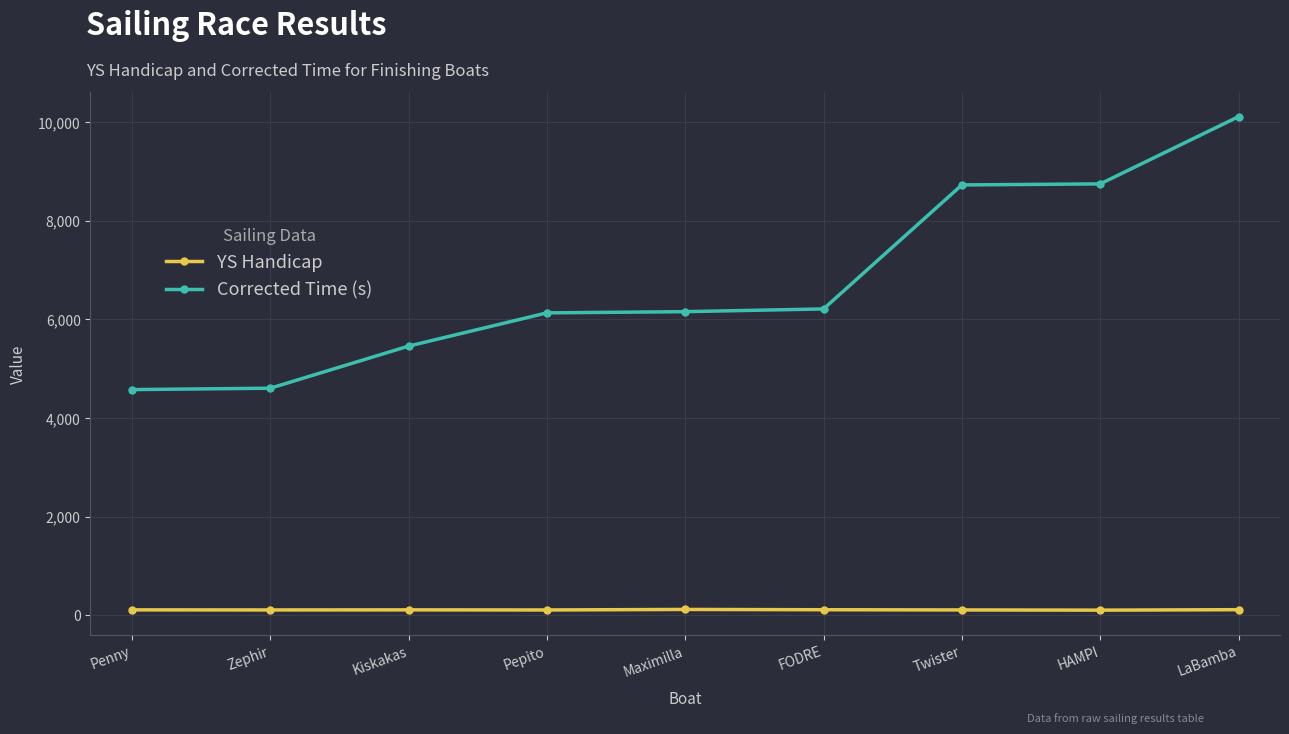

True or false: YS Handicap and Corrected Time (s) cross at least once.

False